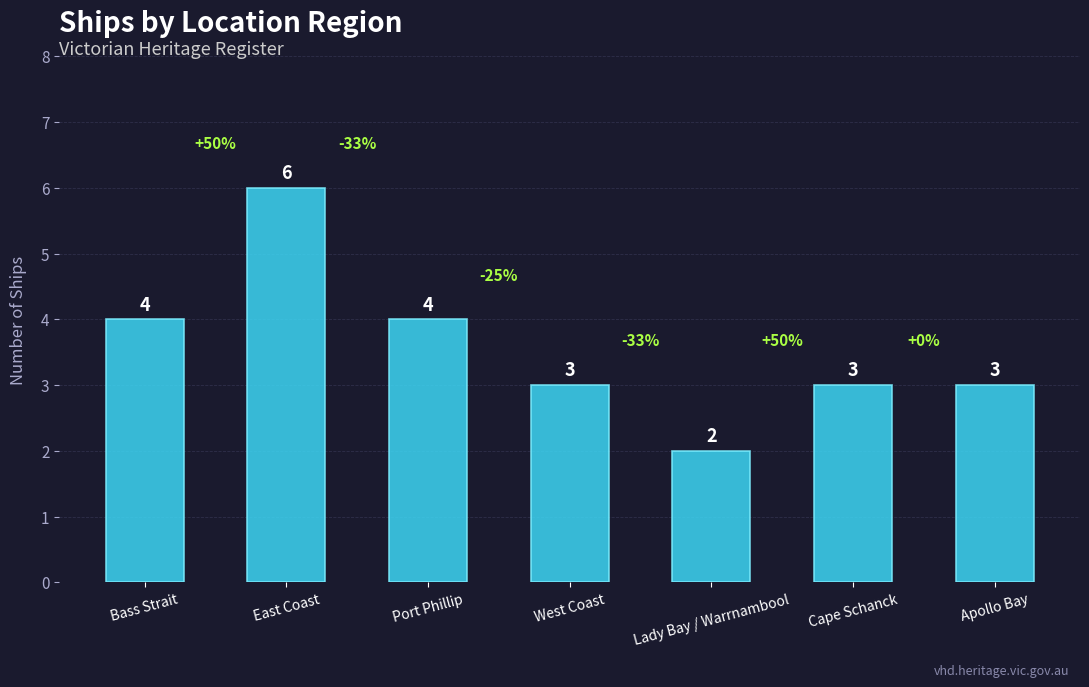

What is the sum of all values?

25